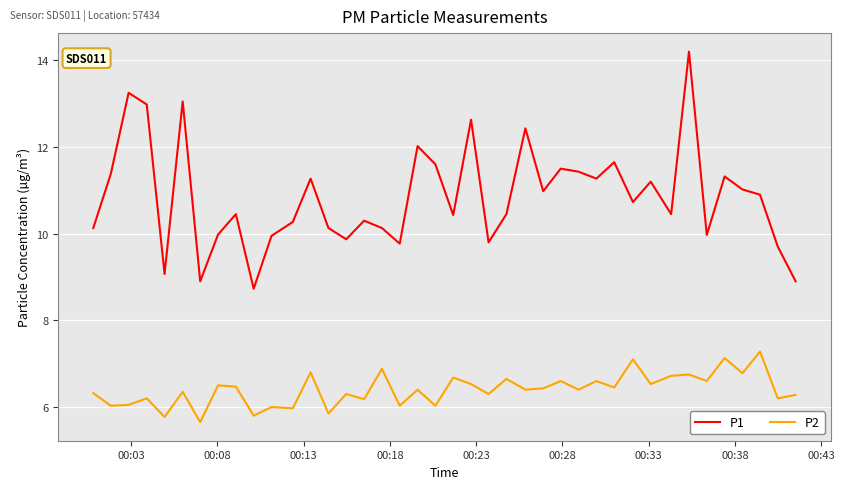

True or false: P2 and P1 intersect in this chart.

False